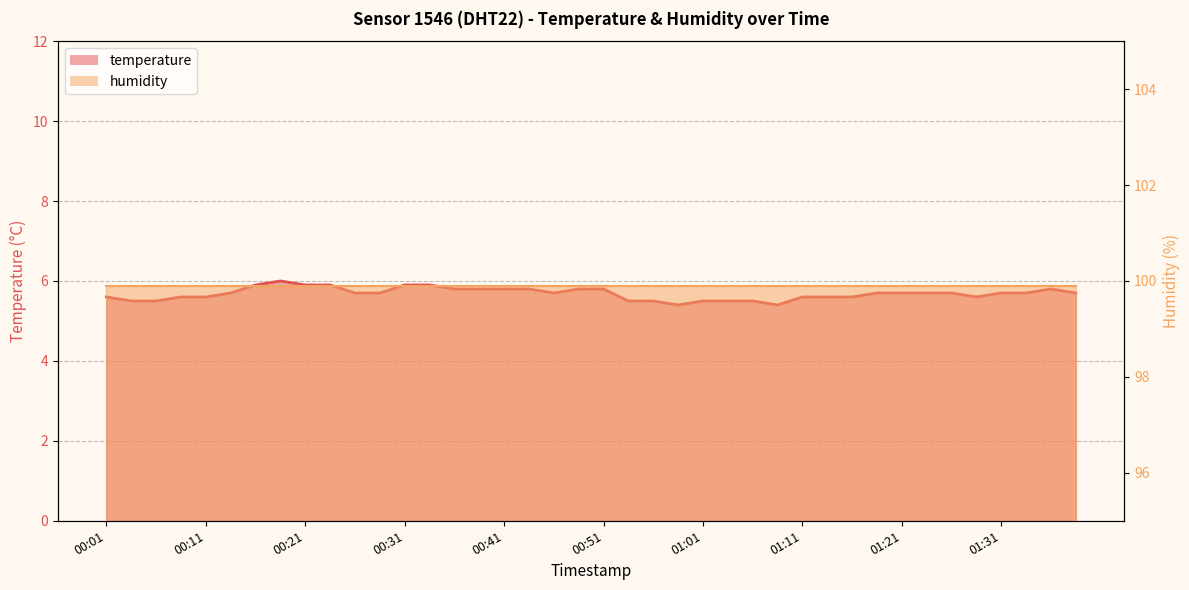

At which category does the chart reach its peak across all series?

00:19